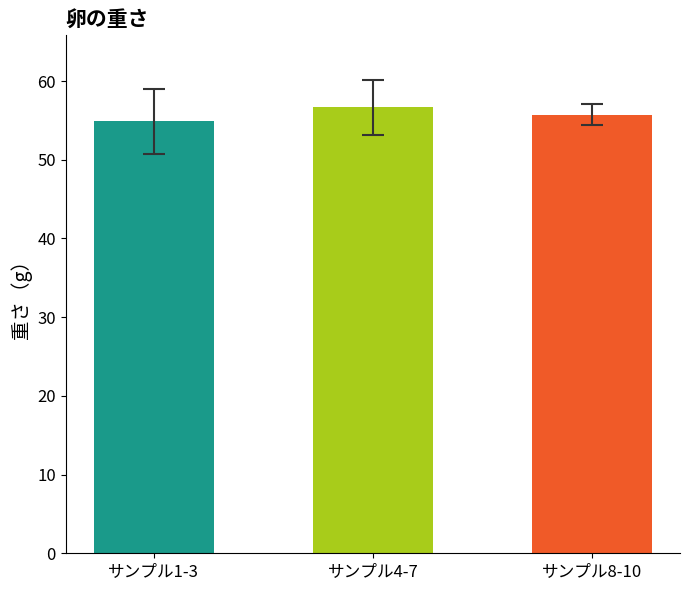

What is the value of the 1st bar from the left?

54.9